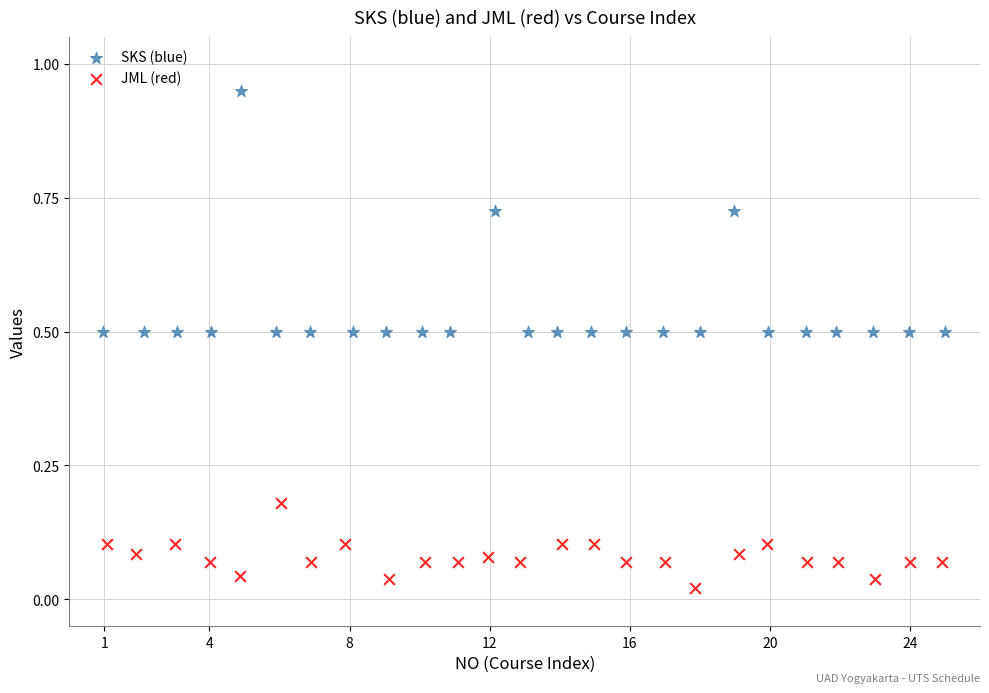

Which series has the largest Y range (max minus min)?

SKS (blue)